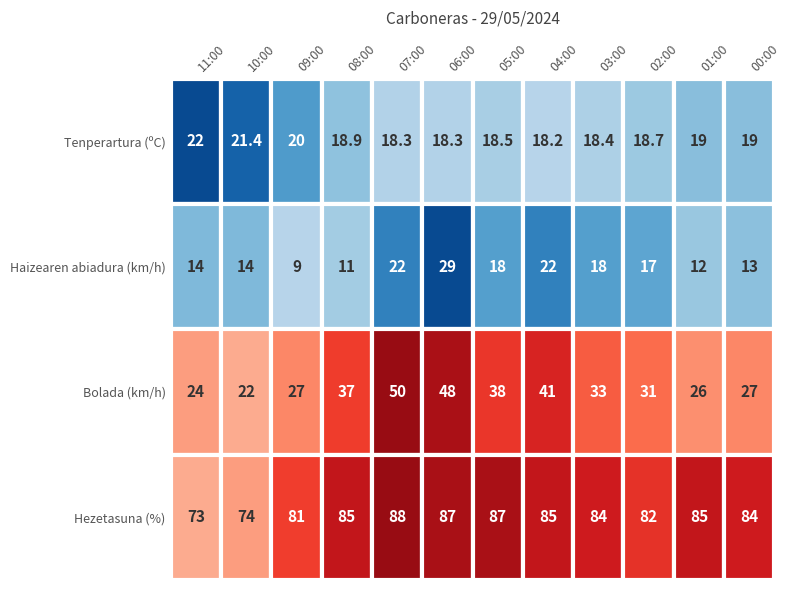

Is the value of Haizearen abiadura (km/h) at 00:00 greater than the value of Tenperartura (ºC) at 11:00?

No